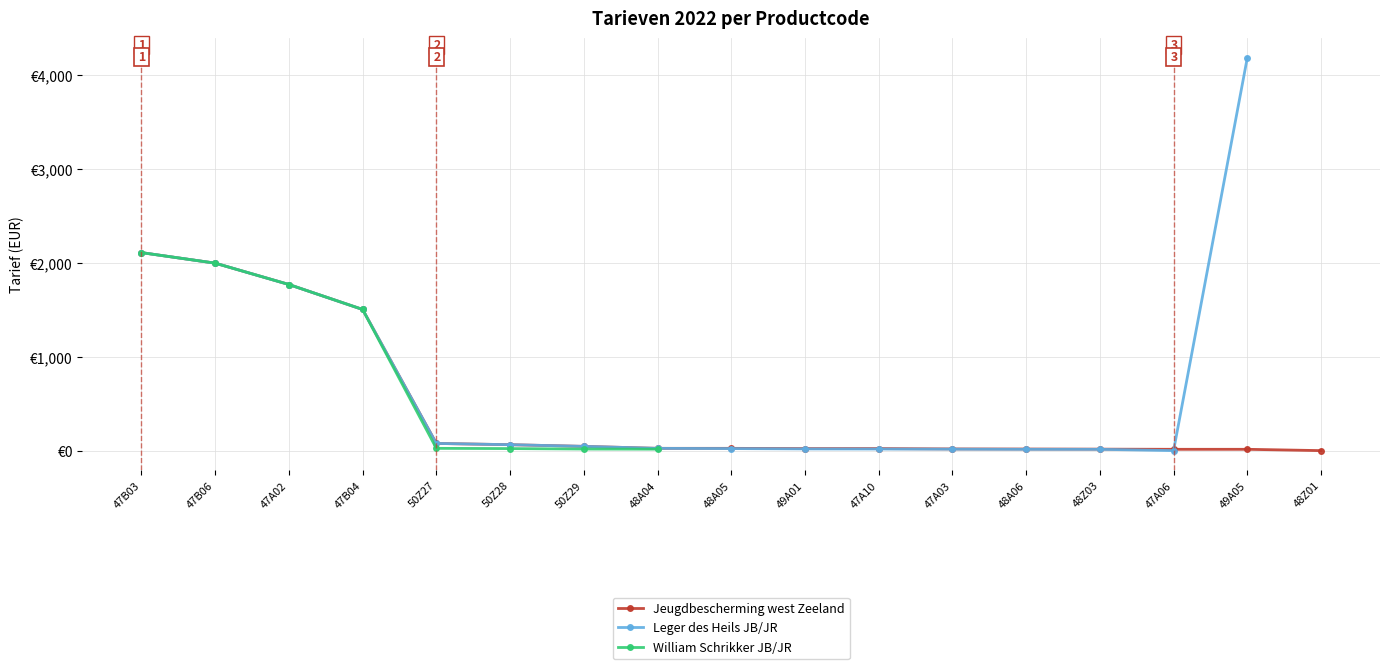

What are all the series names shown in the legend?

Jeugdbescherming west Zeeland, Leger des Heils JB/JR, William Schrikker JB/JR